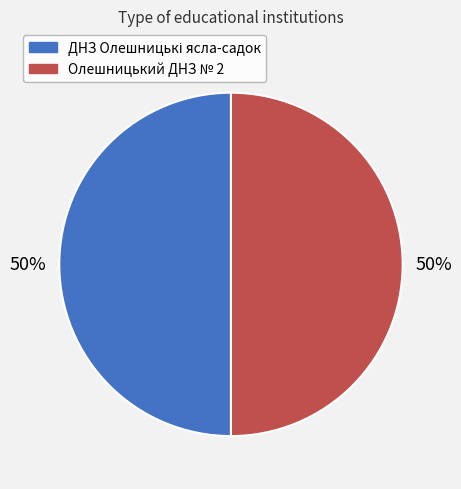

To the nearest percent, what is the average slice percentage?

50%